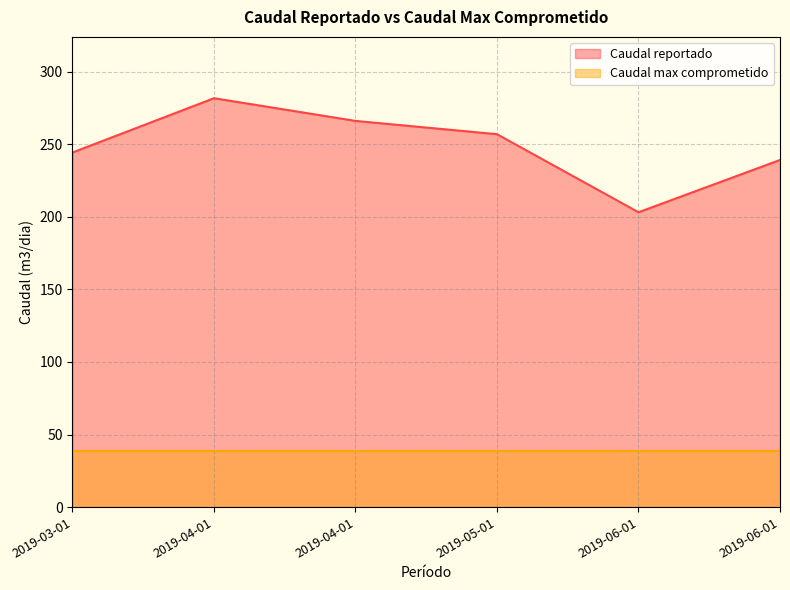

Reading left to right, extract all data points from this chart.

2019-03-01=244.2	2019-04-01=281.6	2019-04-01=266.0	2019-05-01=256.8	2019-06-01=203.1	2019-06-01=239.1